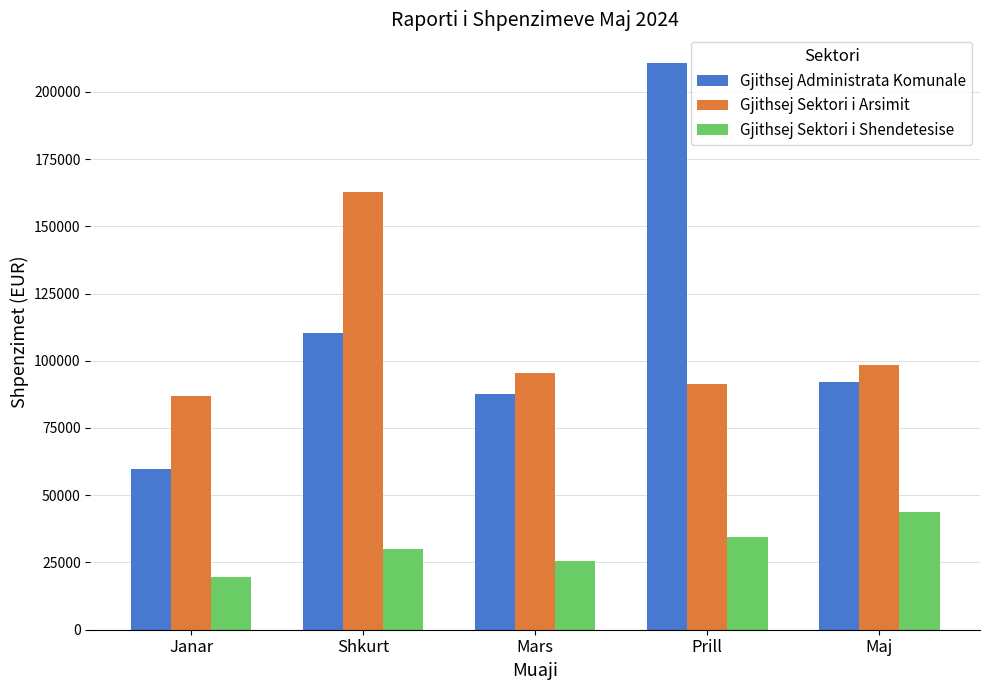

What are all the series names shown in the legend?

Gjithsej Administrata Komunale, Gjithsej Sektori i Arsimit, Gjithsej Sektori i Shendetesise